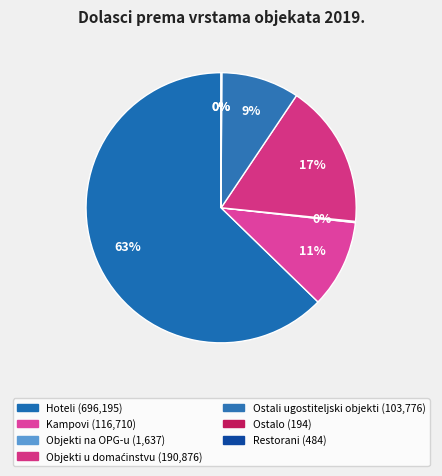

Which slice is the smallest?

Ostalo